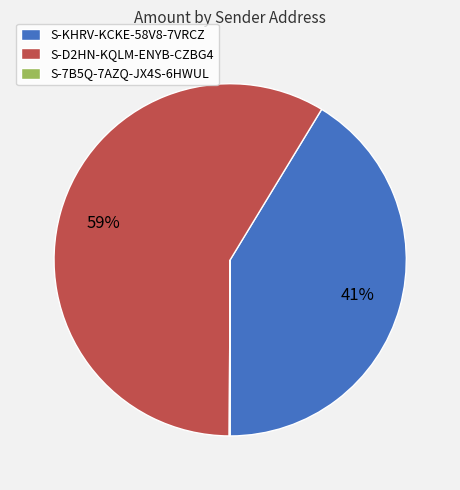

To the nearest percent, what is the difference between the largest and smallest slice percentages?

59%